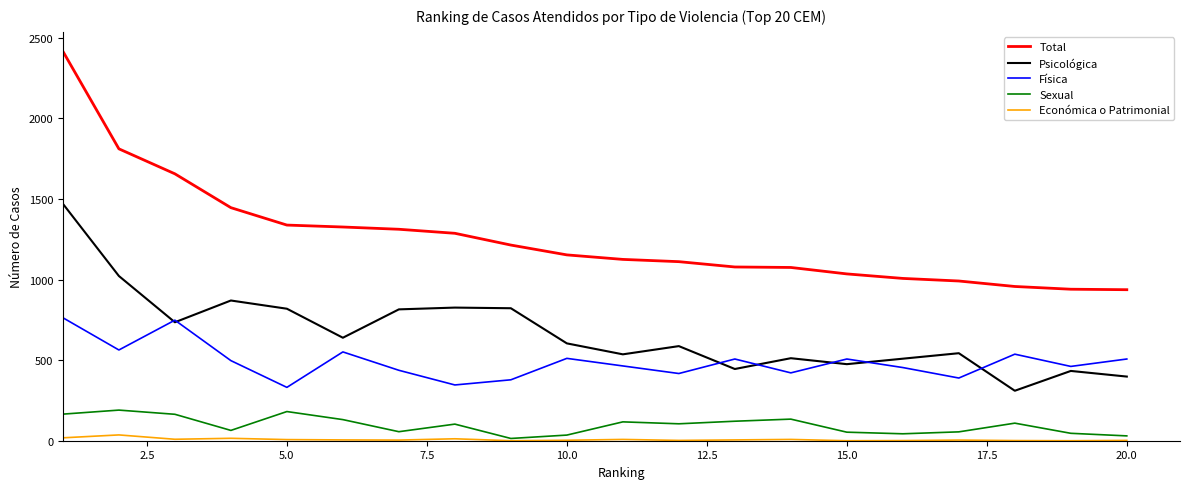

True or false: Sexual and Total intersect in this chart.

False